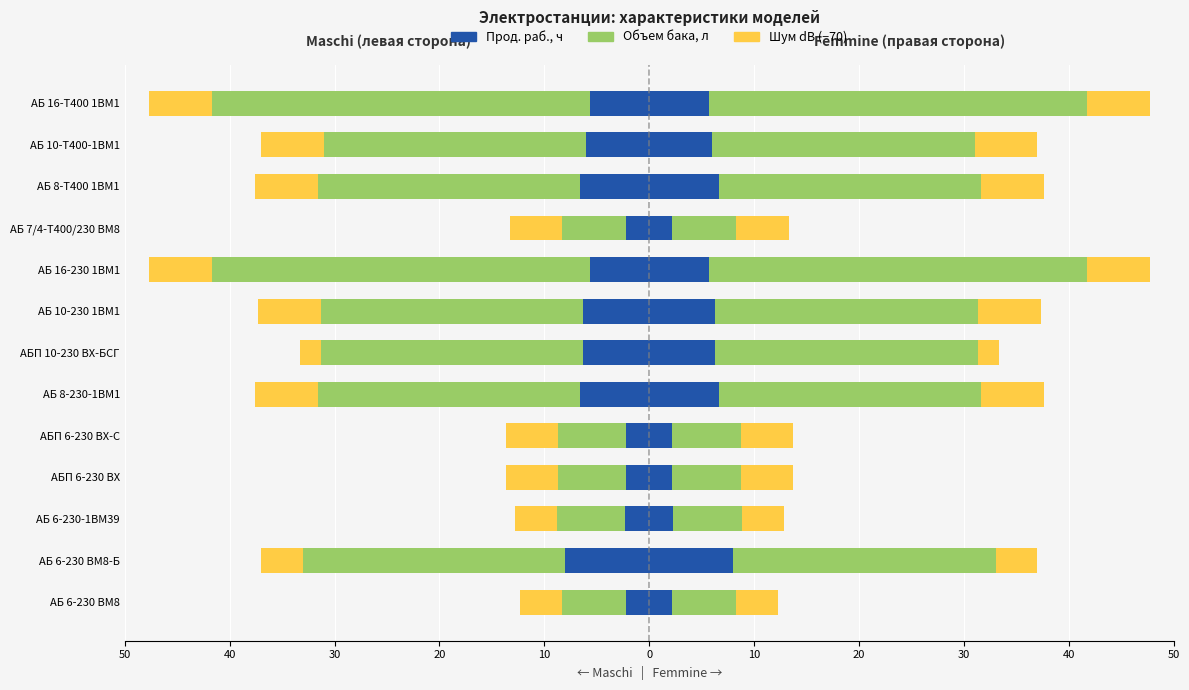

What is the difference between the maximum and minimum values in the Шум, dB (−70) series?

4.0